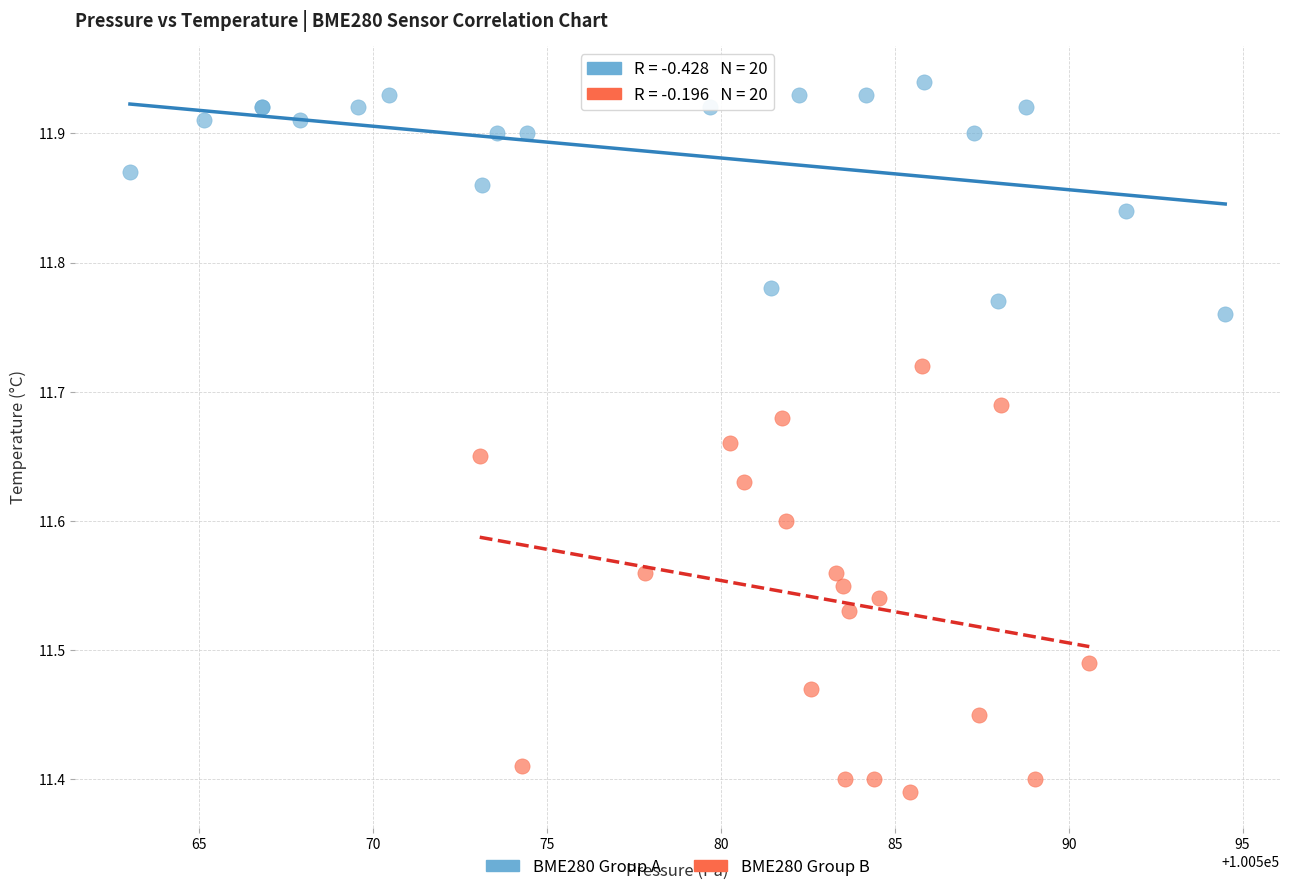

Which series contains the highest Y value?

BME280 Group A